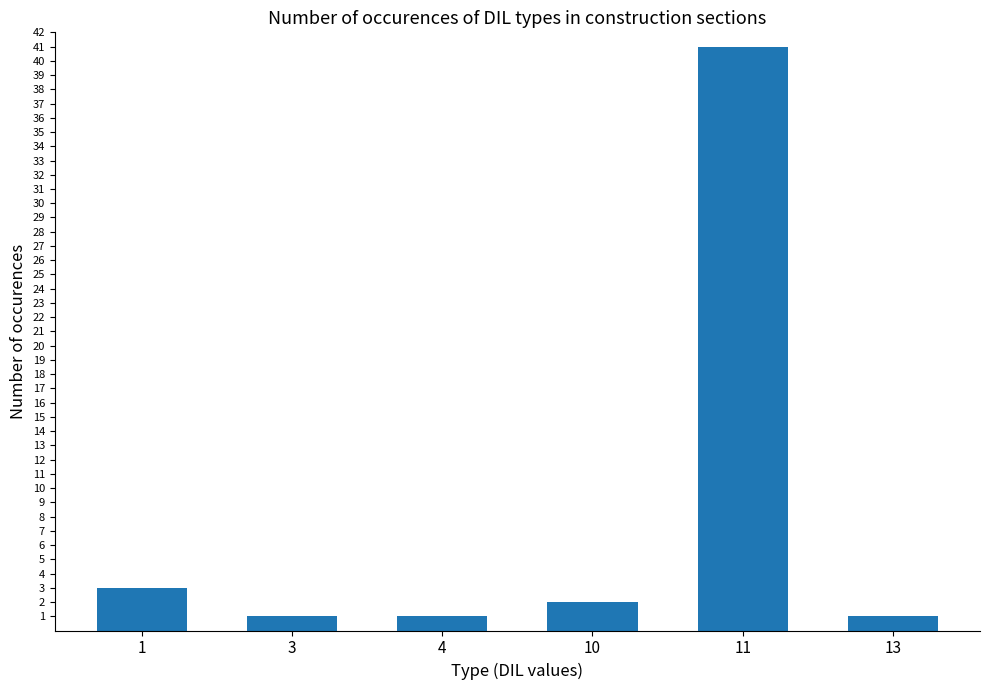

Does the chart contain stacked bars?

No